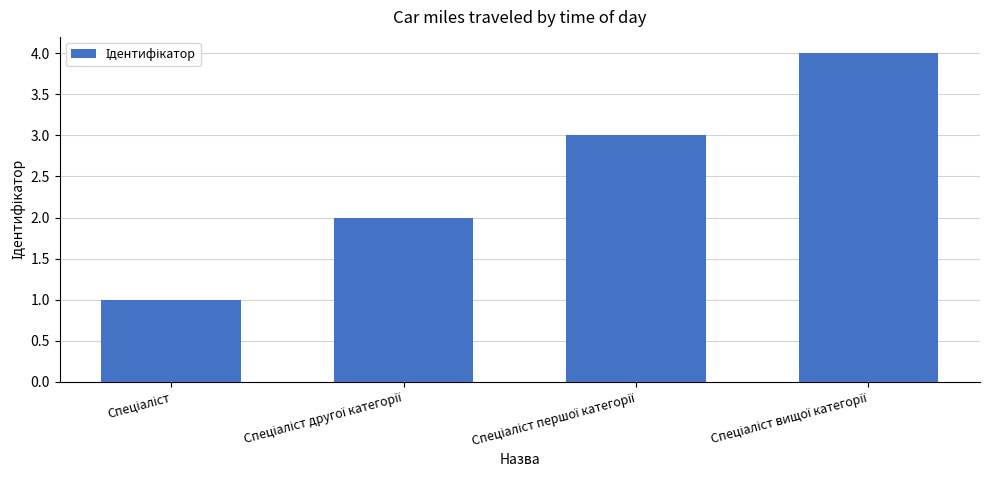

Count the values in the range 2 to 4.

3